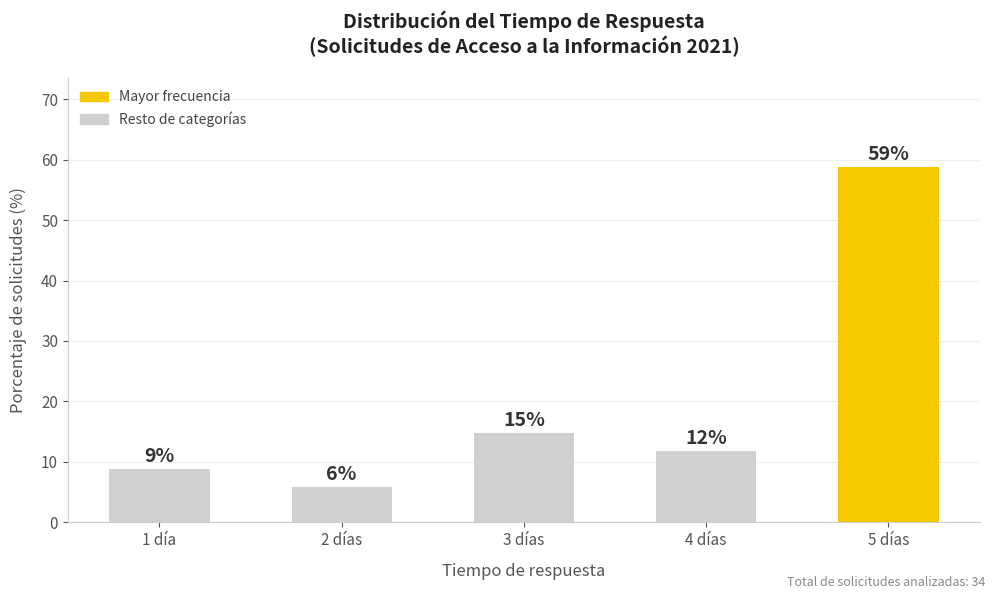

Rank the categories by value from lowest to highest.

2 días, 1 día, 4 días, 3 días, 5 días